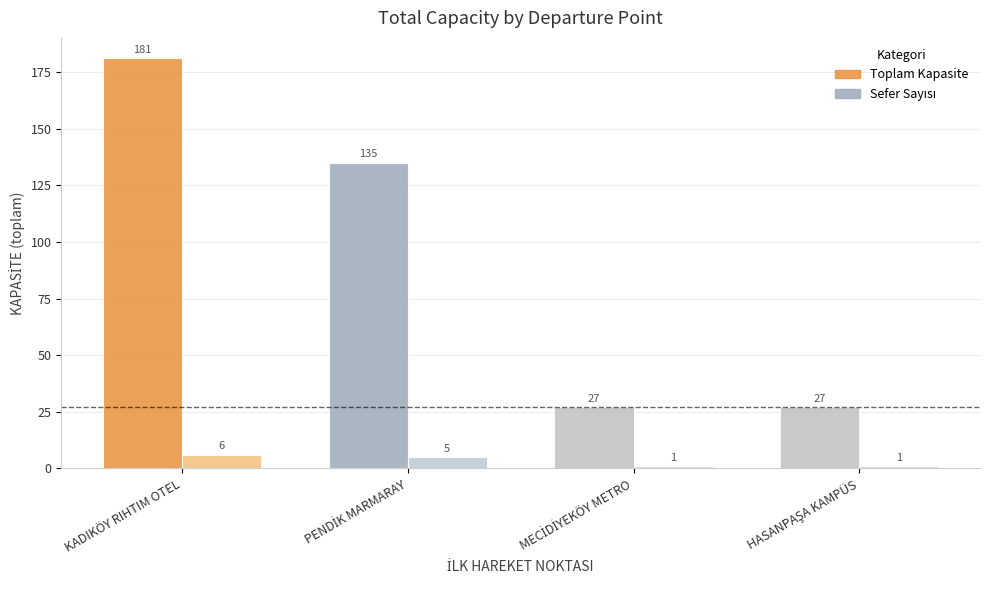

How many values in the Toplam Kapasite series are below 135?

2